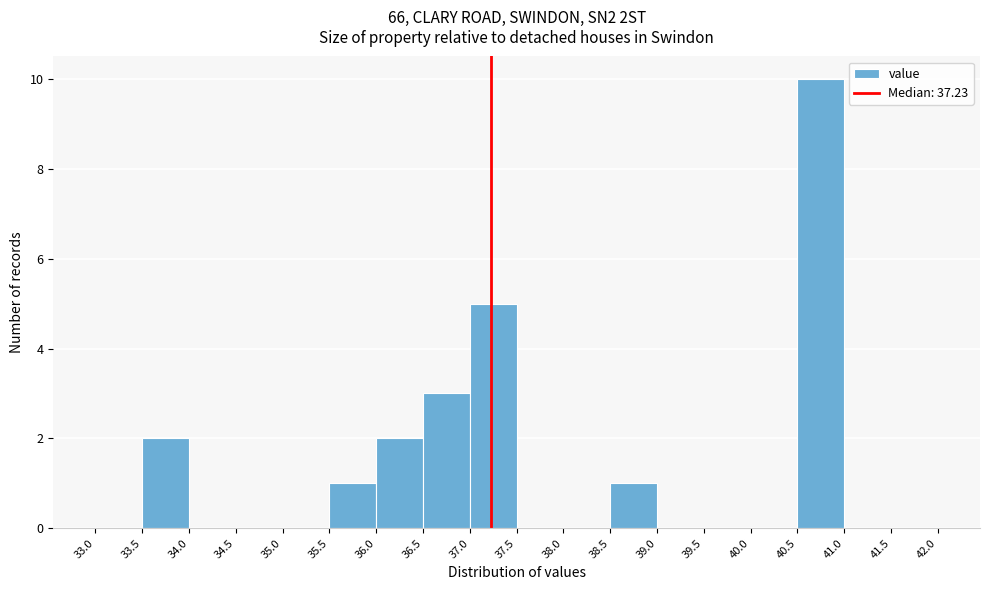

Over which range of the x-axis is the bar tallest?

40.5 to 41.0